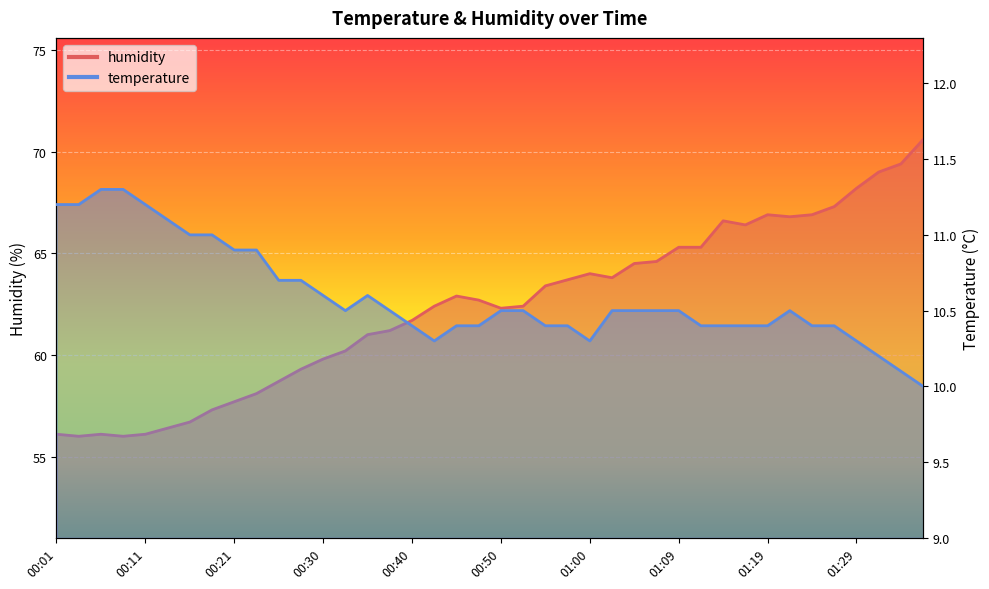

Which category has the highest value across all series?

01:36